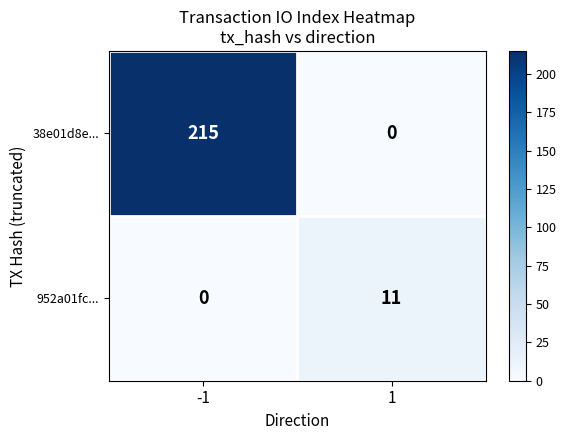

Which series changed the most between -1 and 1?

38e01d8e...